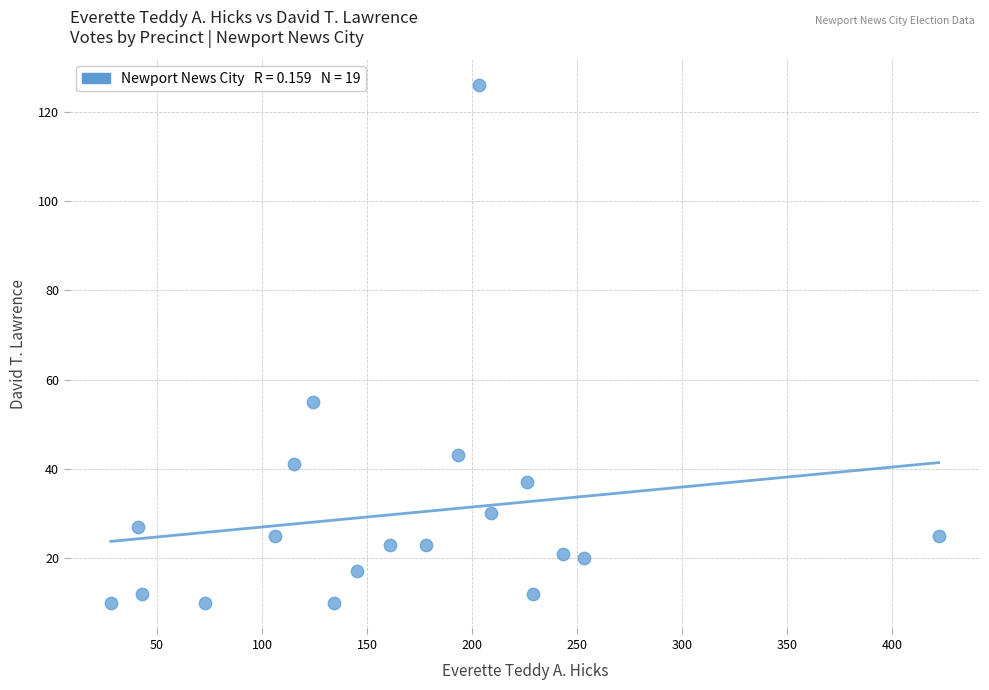

What Y value in the scatter plot is closest to 68?

55